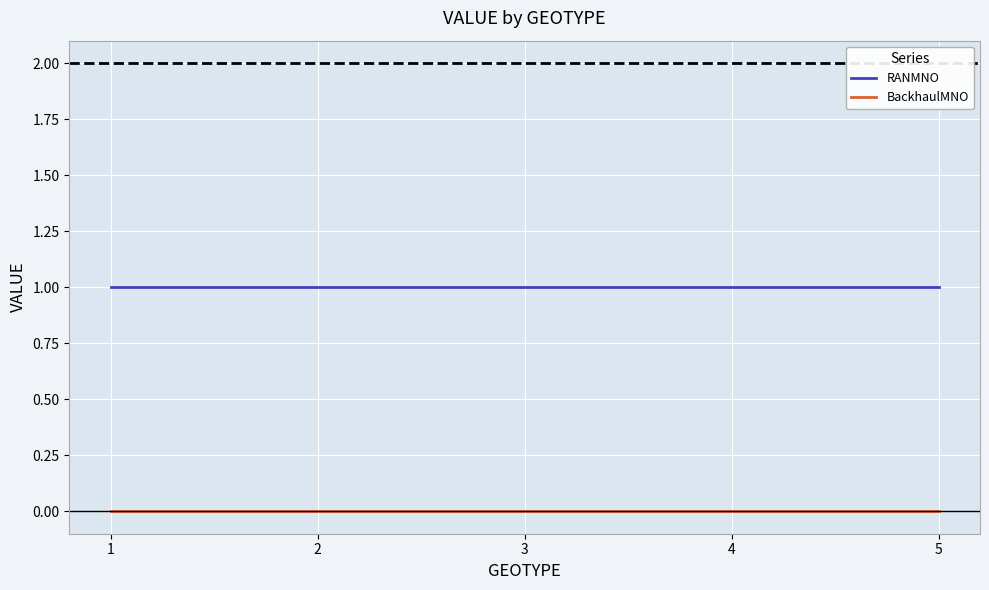

At 1, list the series in order from smallest to largest.

BackhaulMNO, RANMNO